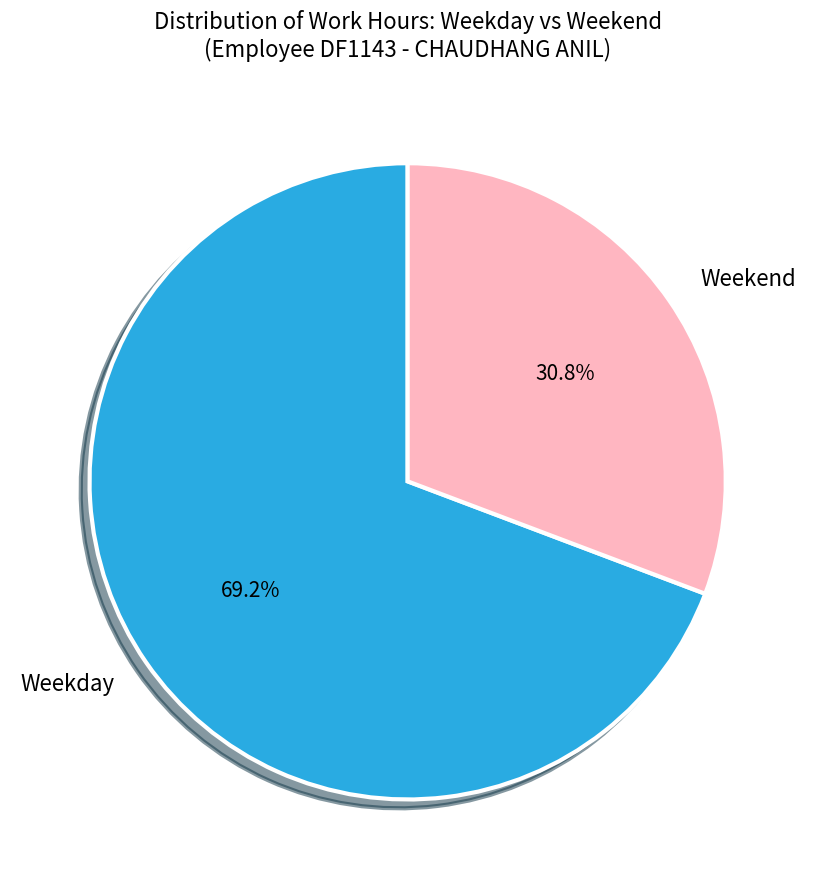

Which category has the smallest portion of the pie?

Weekend